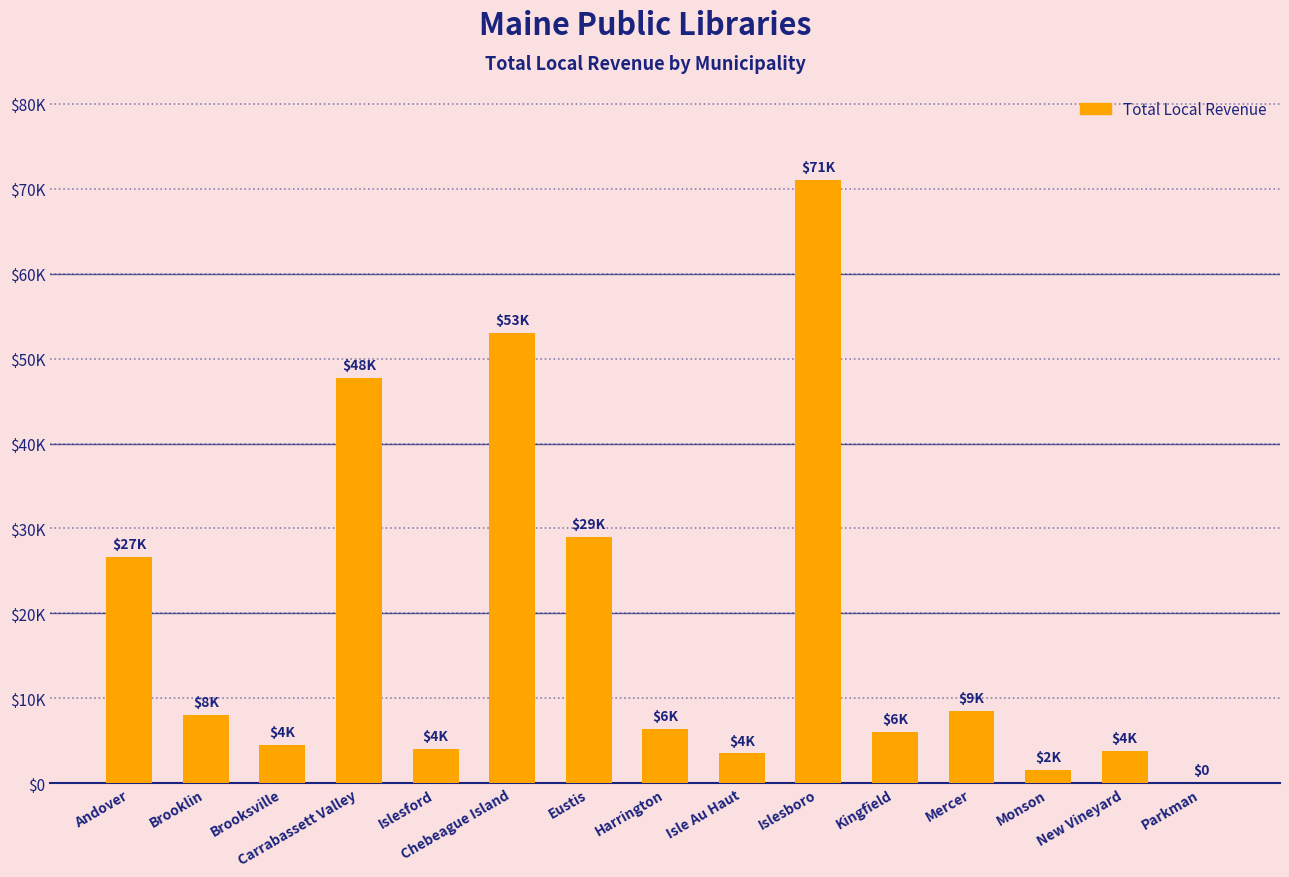

The chart shows a value of 67301 at Carrabassett Valley. True or false?

False